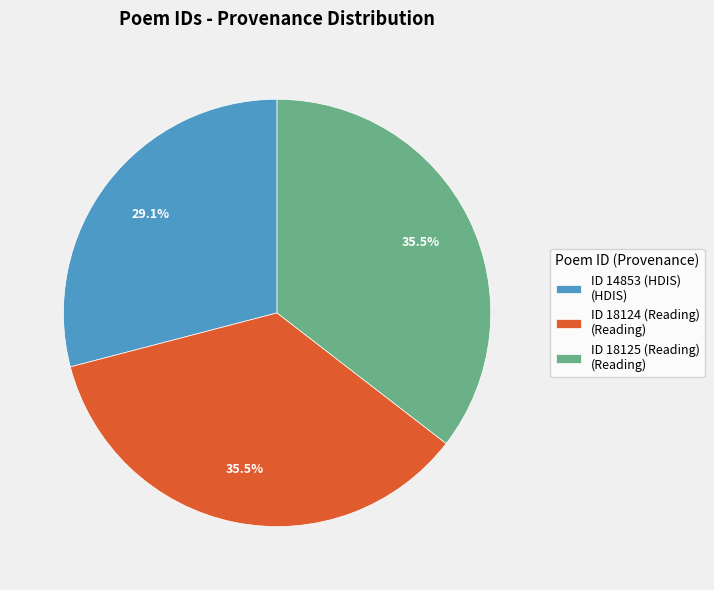

How many slices are in this pie chart?

3